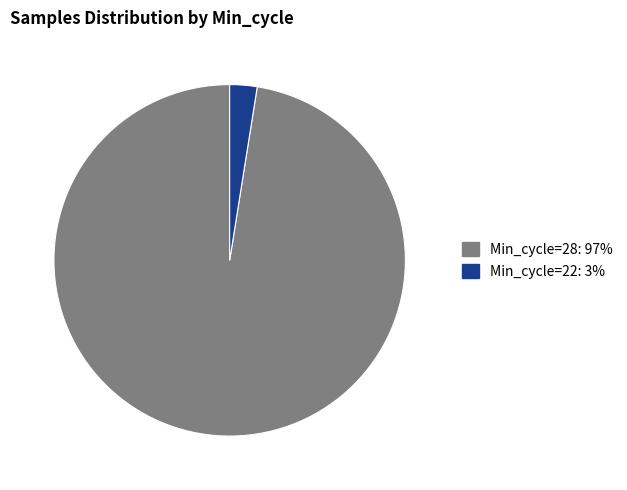

Count the number of slices in the pie.

2